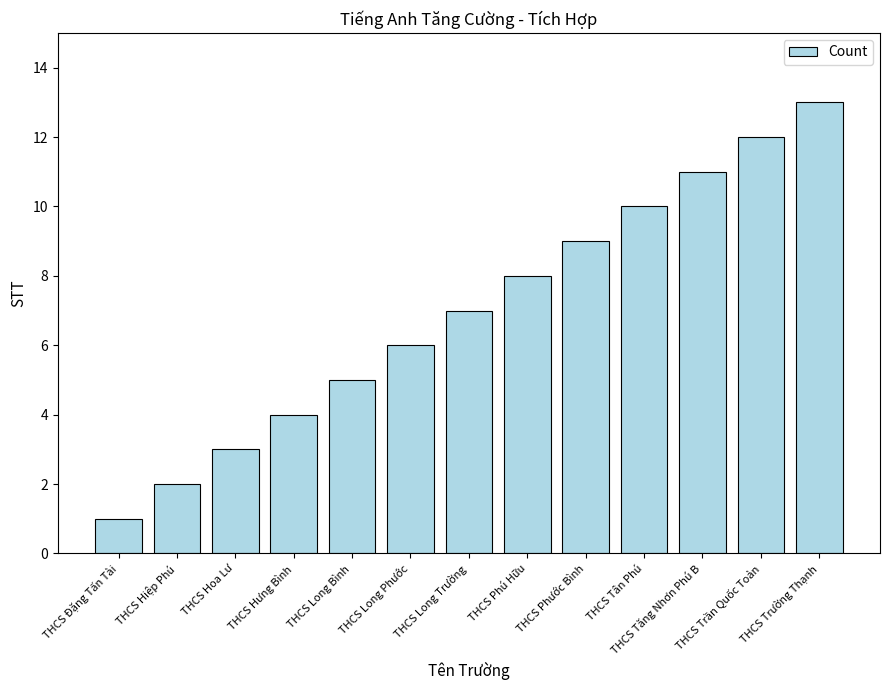

What is the average value?

7